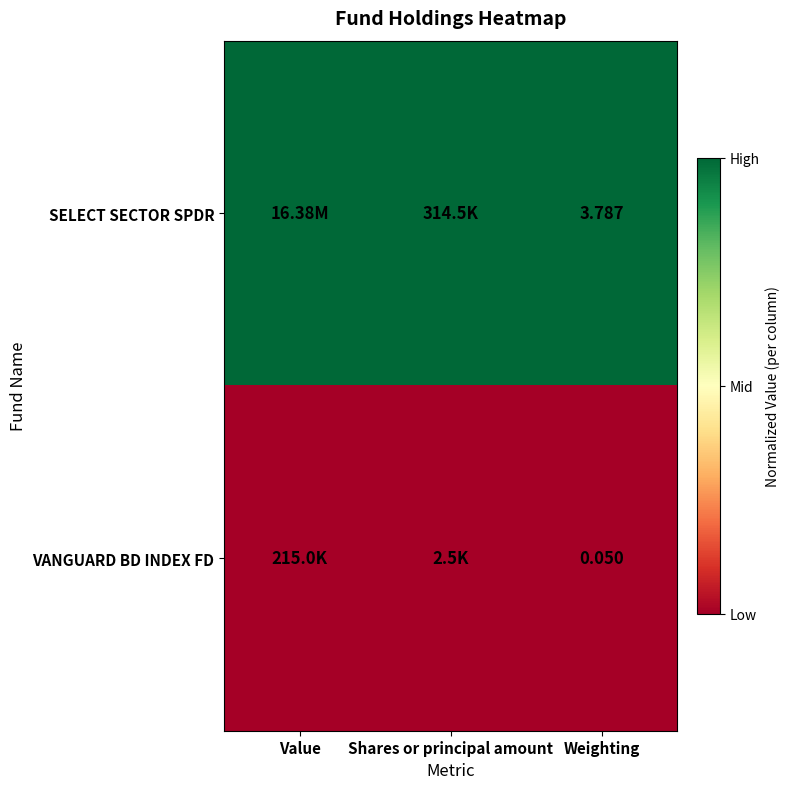

Is the value of SELECT SECTOR SPDR at Weighting greater than the value of VANGUARD BD INDEX FD at Weighting?

Yes